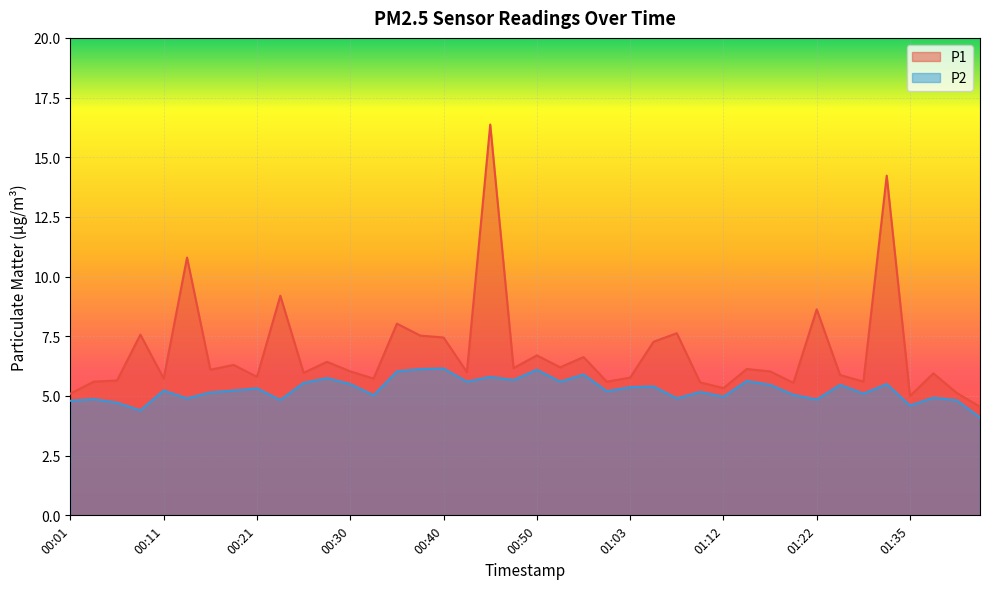

What is the difference between the P1 values at 00:50 and 00:25?

0.7